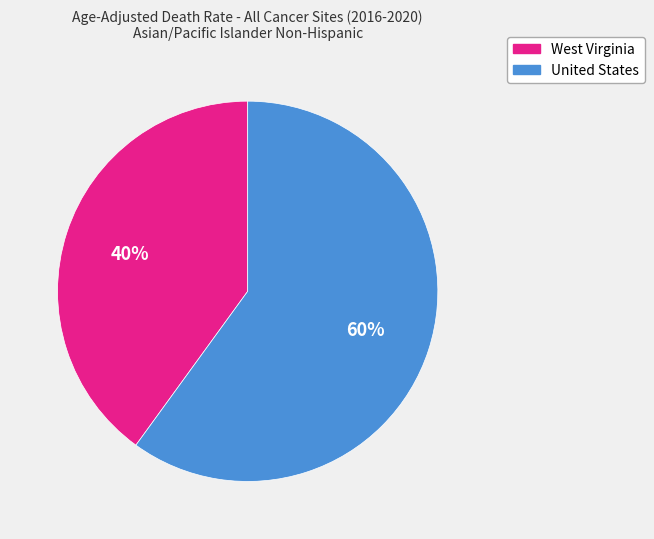

Which slice is the smallest?

West Virginia